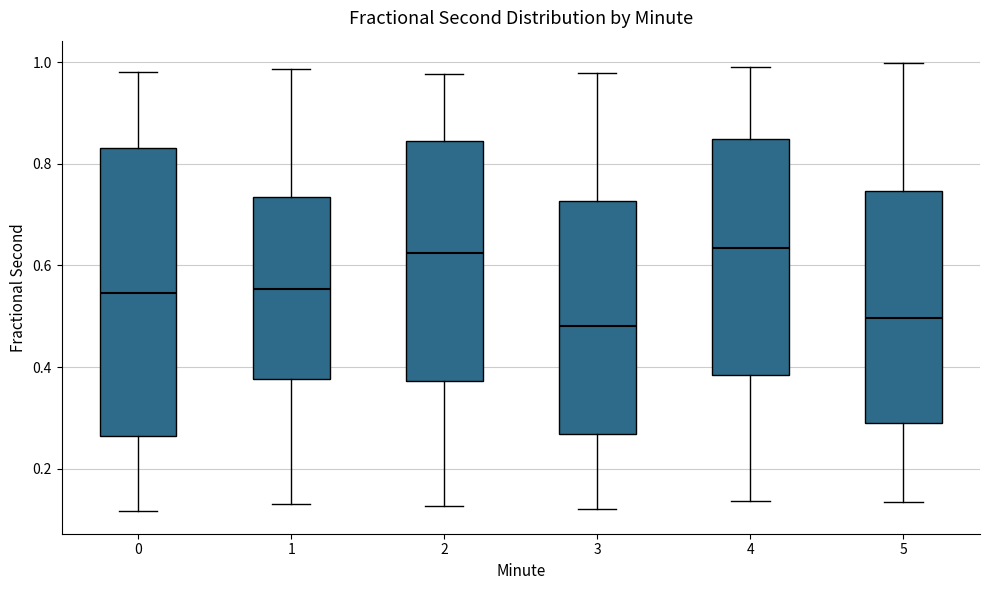

Reading left to right, read every box against the y-axis: the position of its median line, the range the box covers, and the ends of its whiskers. The values are not printed on the chart, so give them approximately, as read against the axis.

0: median 0.54, box 0.26 to 0.84, whiskers 0.12 to 0.98
1: median 0.56, box 0.38 to 0.74, whiskers 0.14 to 0.98
2: median 0.62, box 0.38 to 0.84, whiskers 0.12 to 0.98
3: median 0.48, box 0.26 to 0.72, whiskers 0.12 to 0.98
4: median 0.64, box 0.38 to 0.84, whiskers 0.14 to 1.00
5: median 0.50, box 0.28 to 0.74, whiskers 0.14 to 1.00